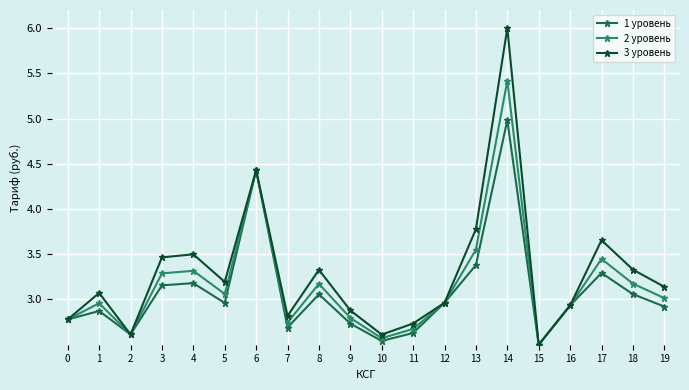

What is the value of the 3 уровень point at the 10th from the left?

2.9